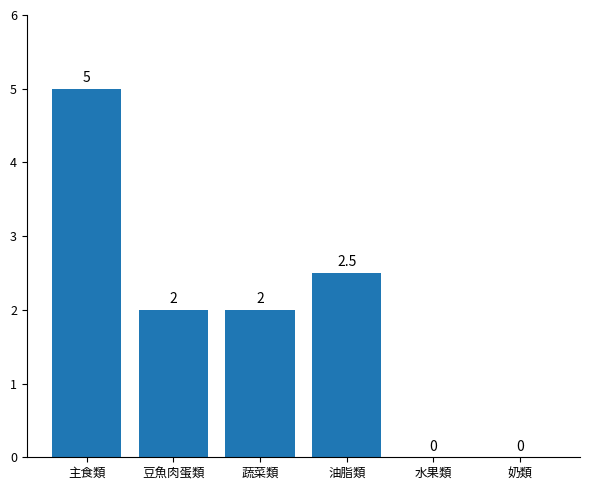

True or false: the data shows 1.5 at 油脂類.

False